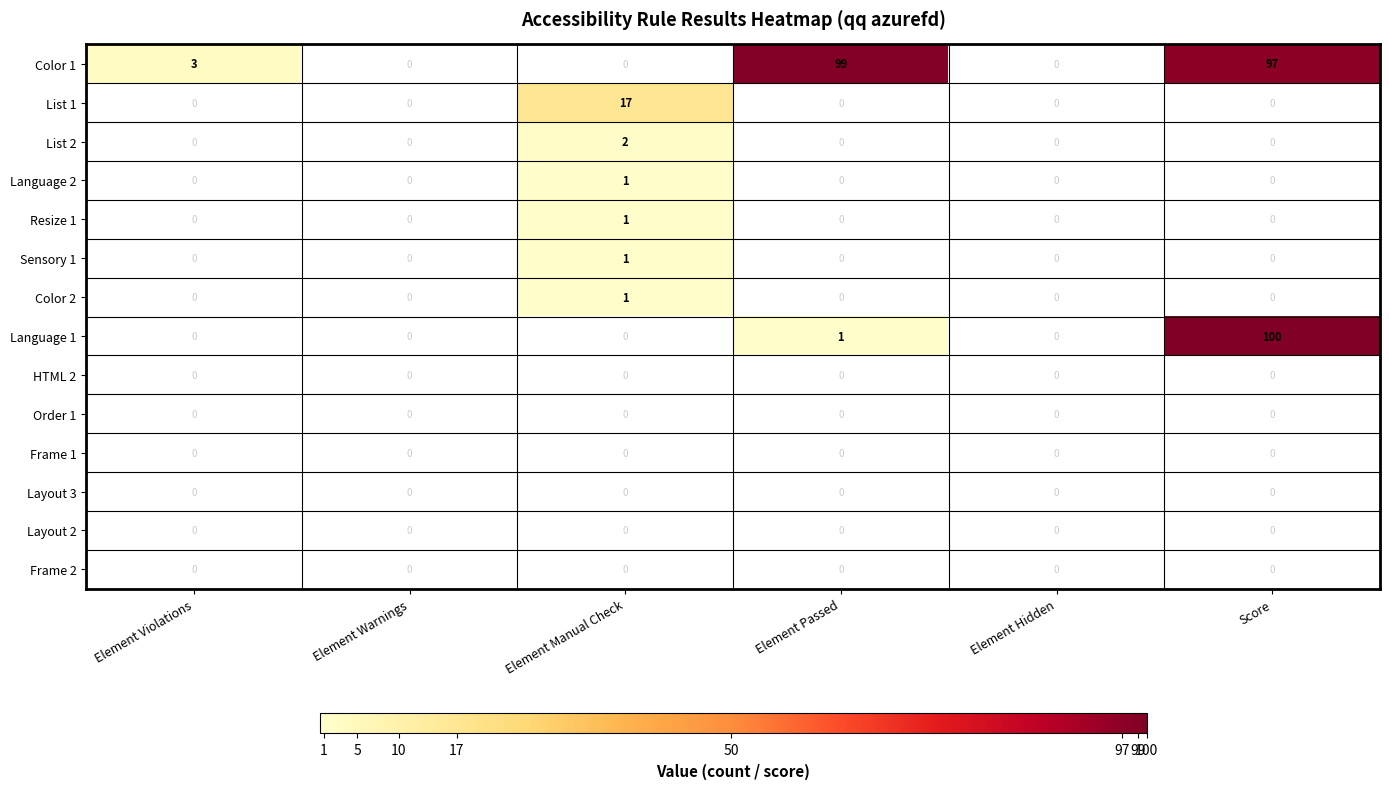

The value of List 2 at Element Violations is 0. True or false?

True